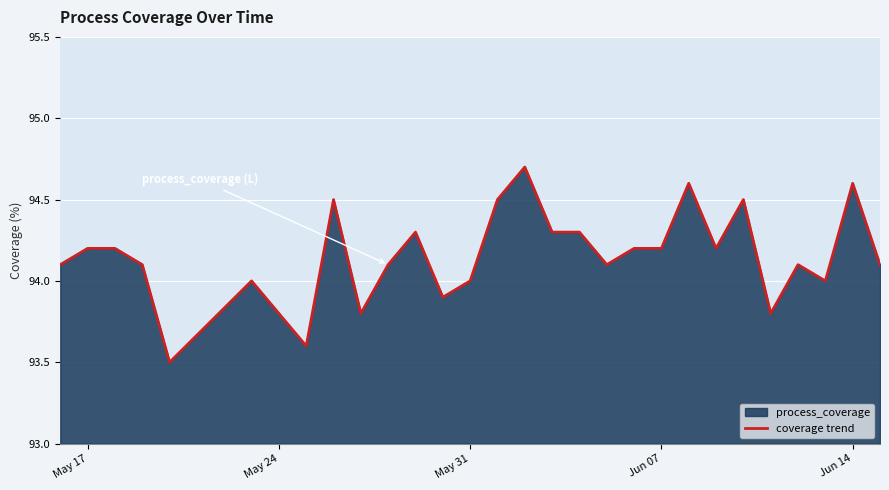

Reading left to right, extract all data points from this chart.

94.1	94.2	94.2	94.1	93.5	94.0	93.8	93.6	94.5	93.8	94.1	94.3	93.9	94.0	94.5	94.7	94.3	94.3	94.1	94.2	94.2	94.6	94.2	94.5	93.8	94.1	94.0	94.6	94.1